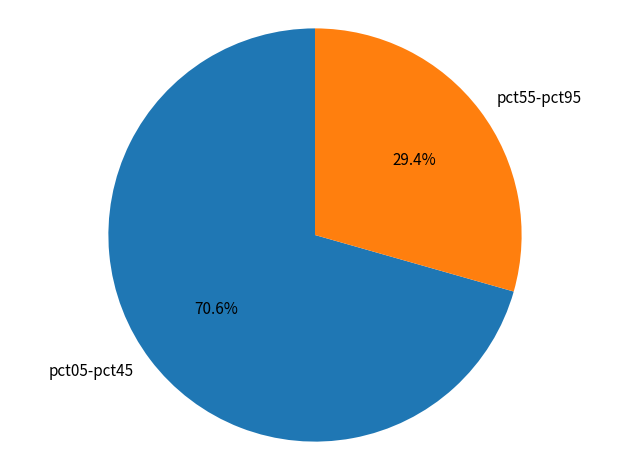

Which category has the smallest portion of the pie?

pct55-pct95